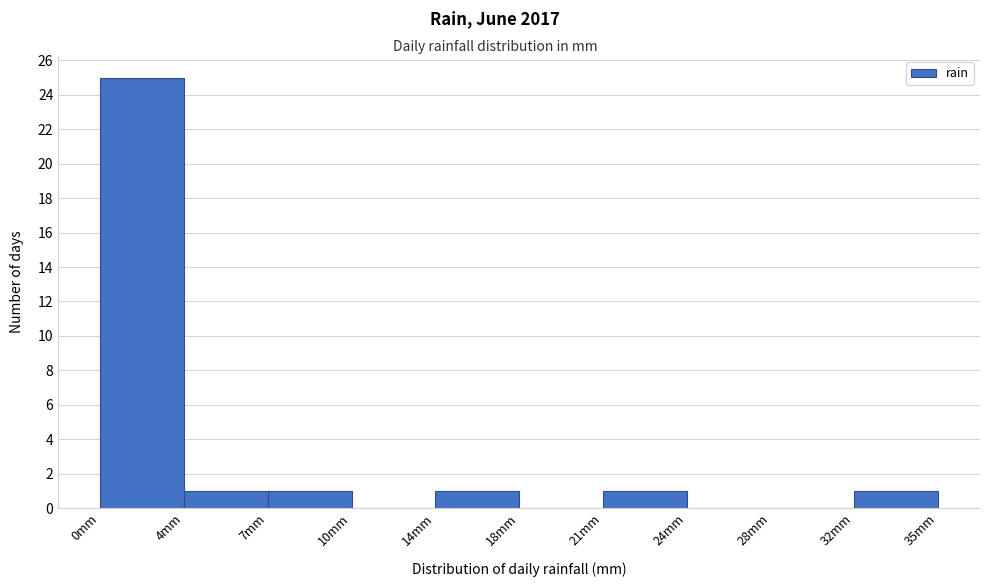

Reading left to right, extract all data points from this chart.

0mm=25	4mm=1	7mm=1	10mm=0	14mm=1	18mm=0	21mm=1	24mm=0	28mm=0	32mm=1